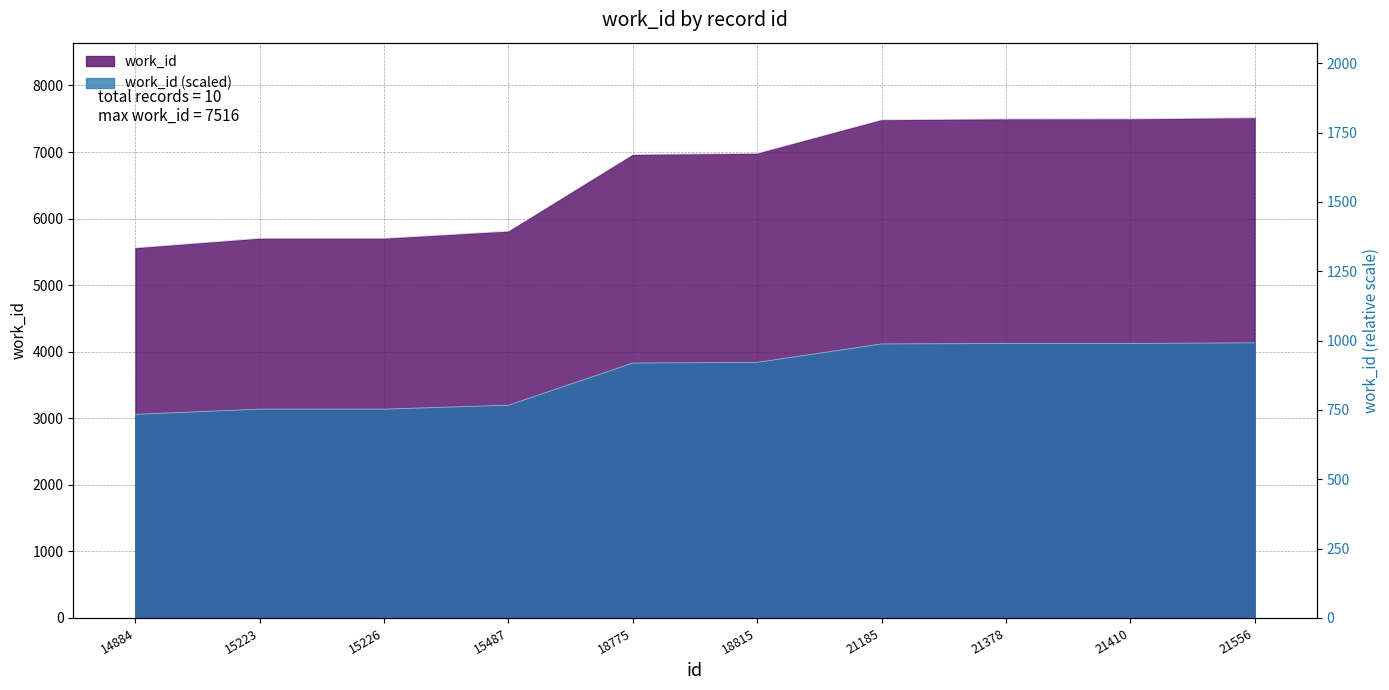

What is the smallest value displayed?

3059.1